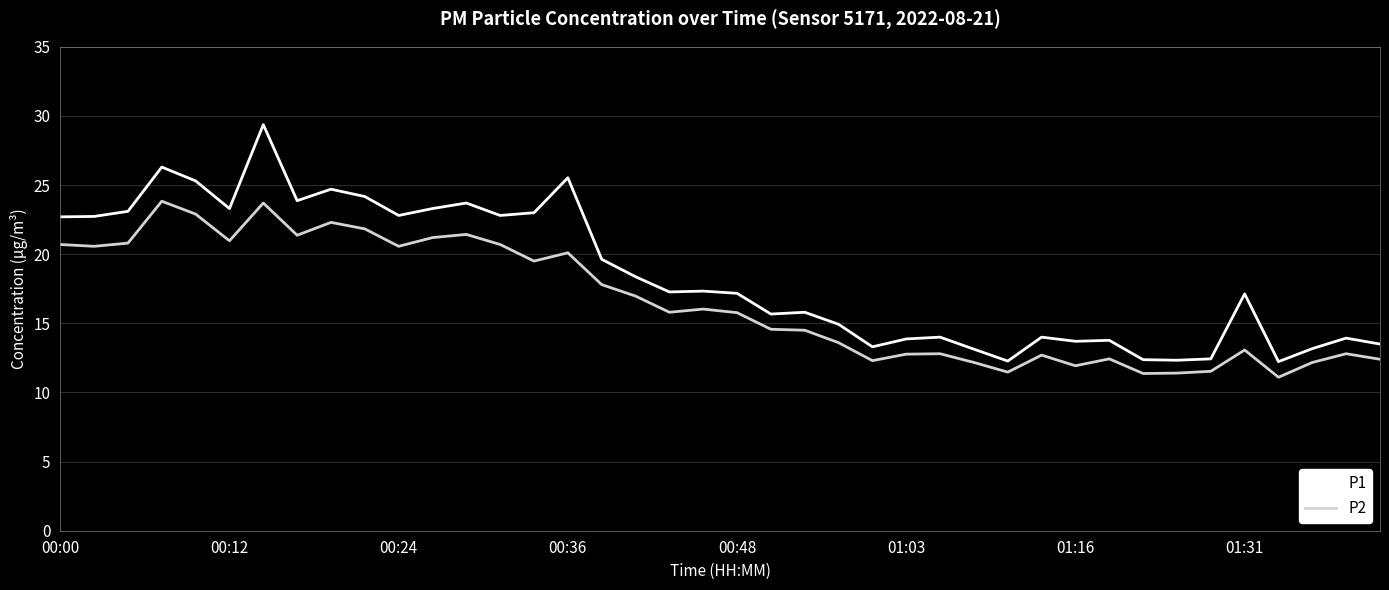

True or false: P1 has more than 2 points higher than both neighbors.

True